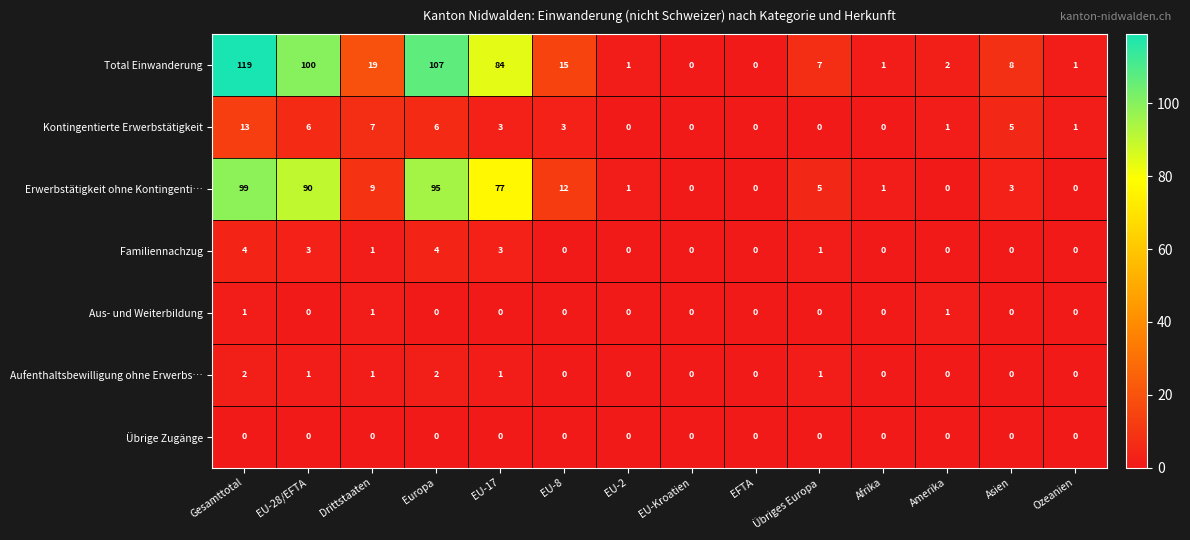

Which series changed the most between EU-17 and Amerika?

Total Einwanderung